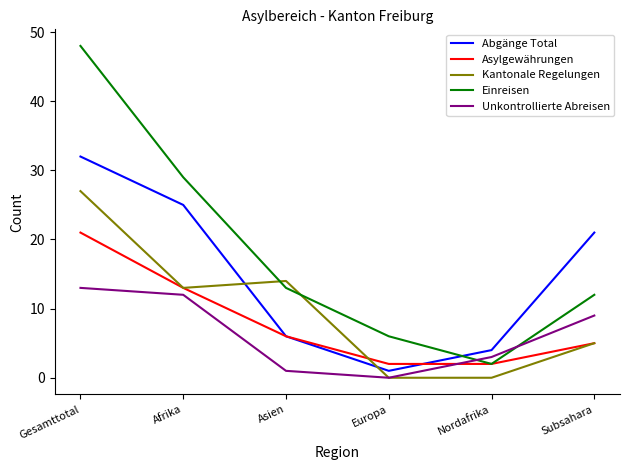

At which category is the sum across all series the highest?

Gesamttotal